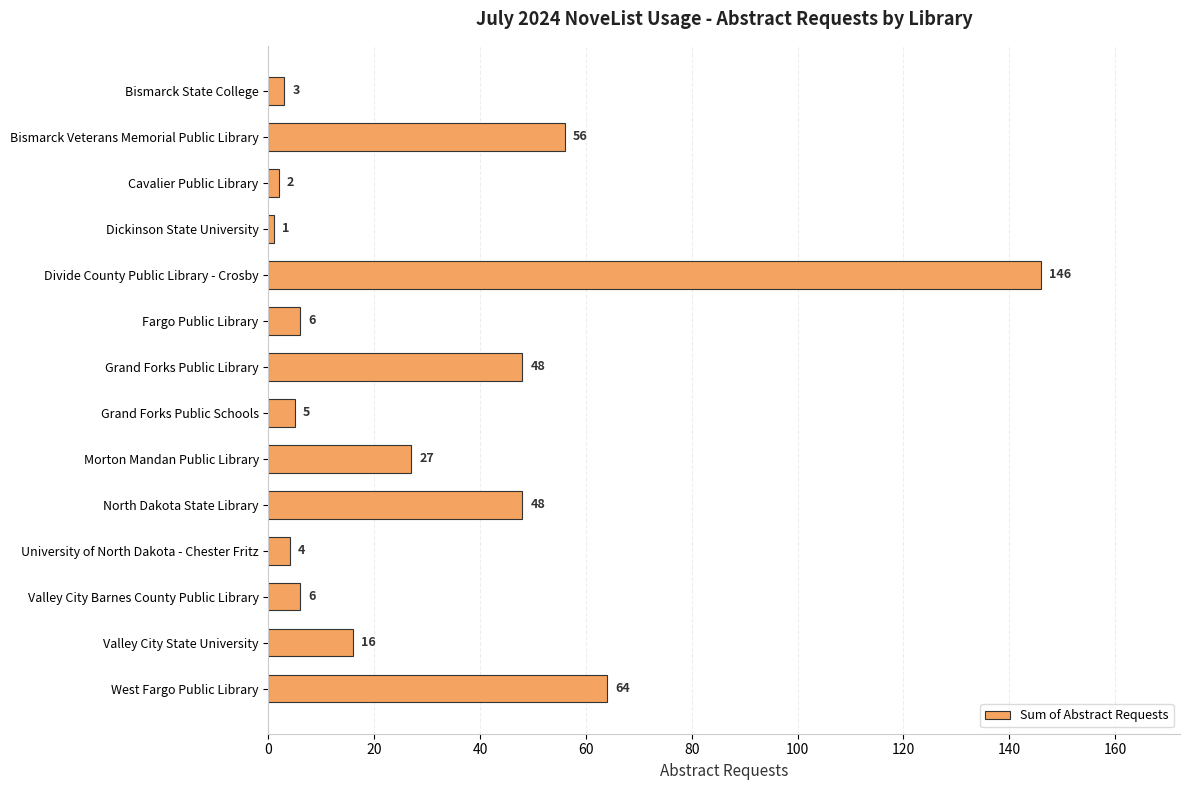

Reading bottom to top, transcribe all the data shown in this chart.

West Fargo Public Library=64	Valley City State University=16	Valley City Barnes County Public Library=6	University of North Dakota - Chester Fritz=4	North Dakota State Library=48	Morton Mandan Public Library=27	Grand Forks Public Schools=5	Grand Forks Public Library=48	Fargo Public Library=6	Divide County Public Library - Crosby=146	Dickinson State University=1	Cavalier Public Library=2	Bismarck Veterans Memorial Public Library=56	Bismarck State College=3